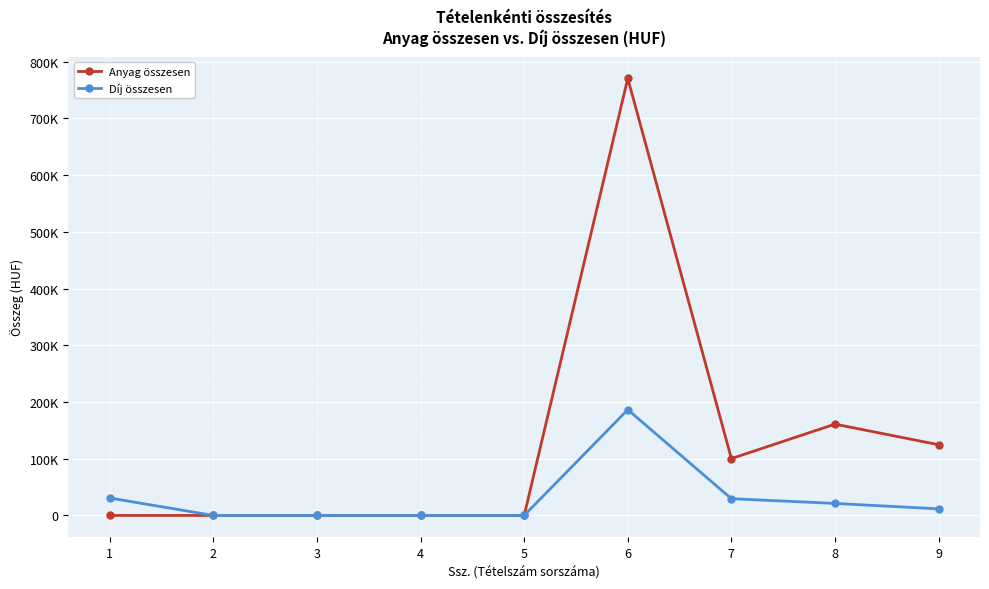

What is the total value across all series at 1?

30720